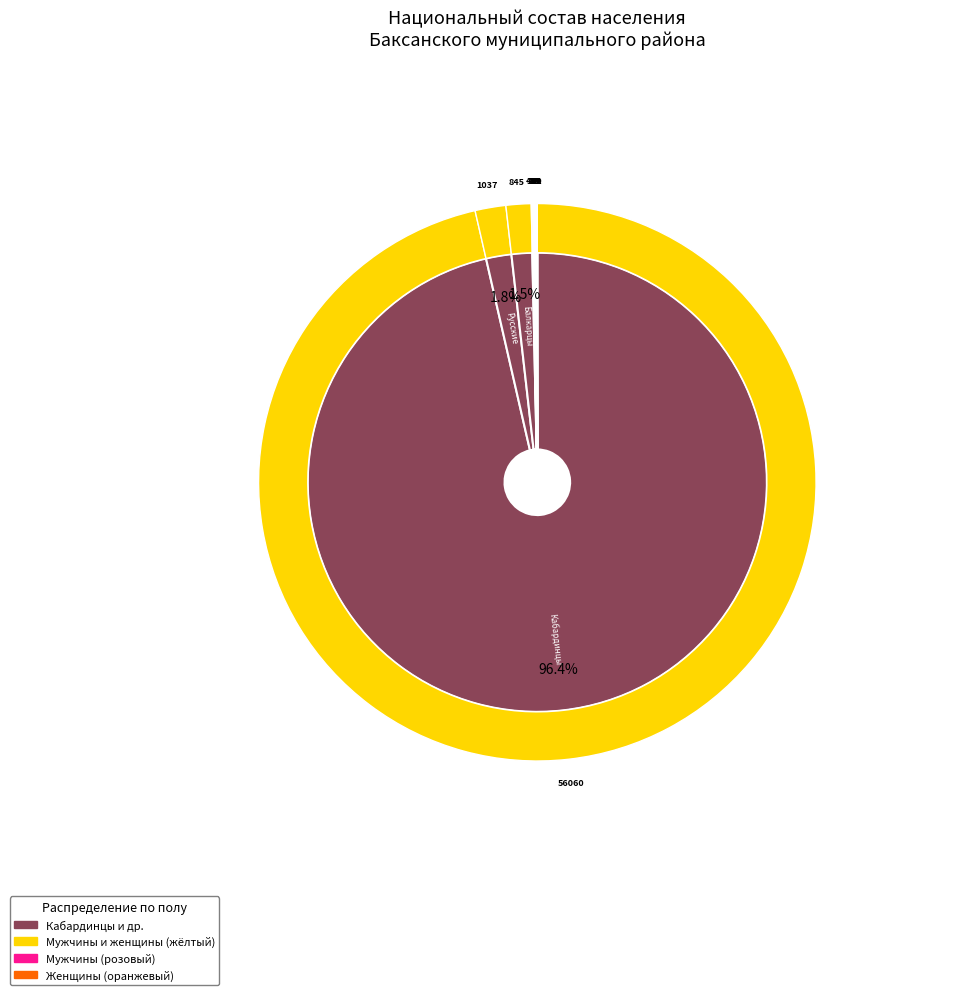

What is the change in value from Курды to Лакцы?

-14